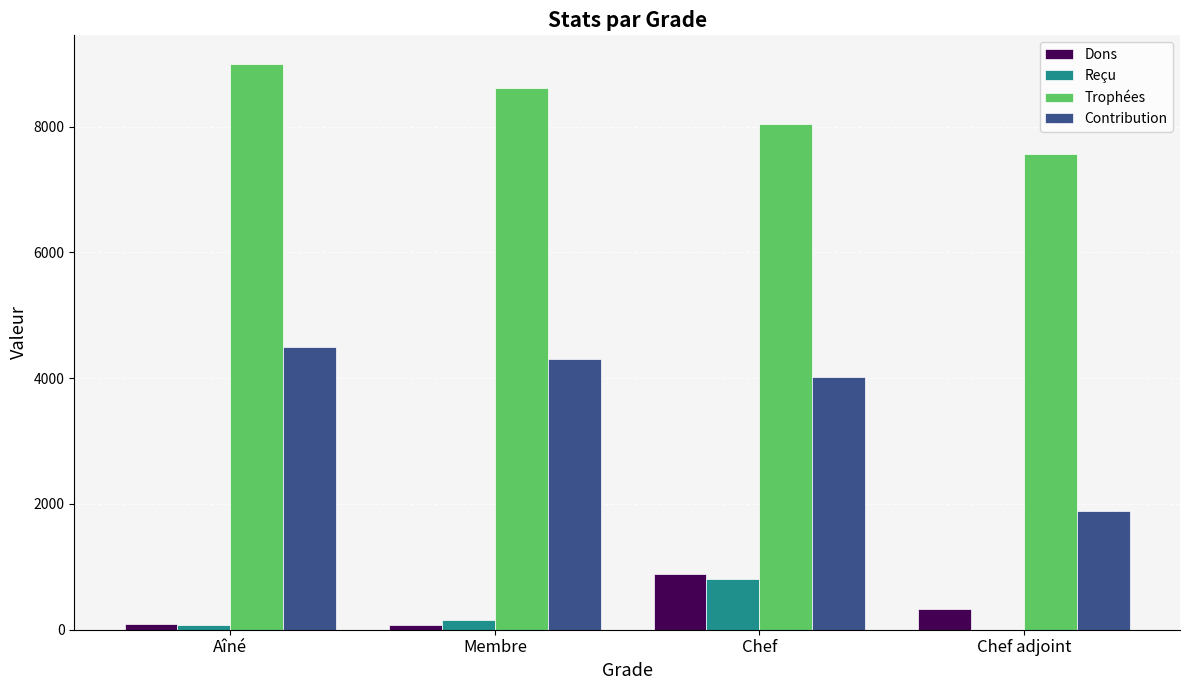

Which series has the largest range (max minus min)?

Contribution